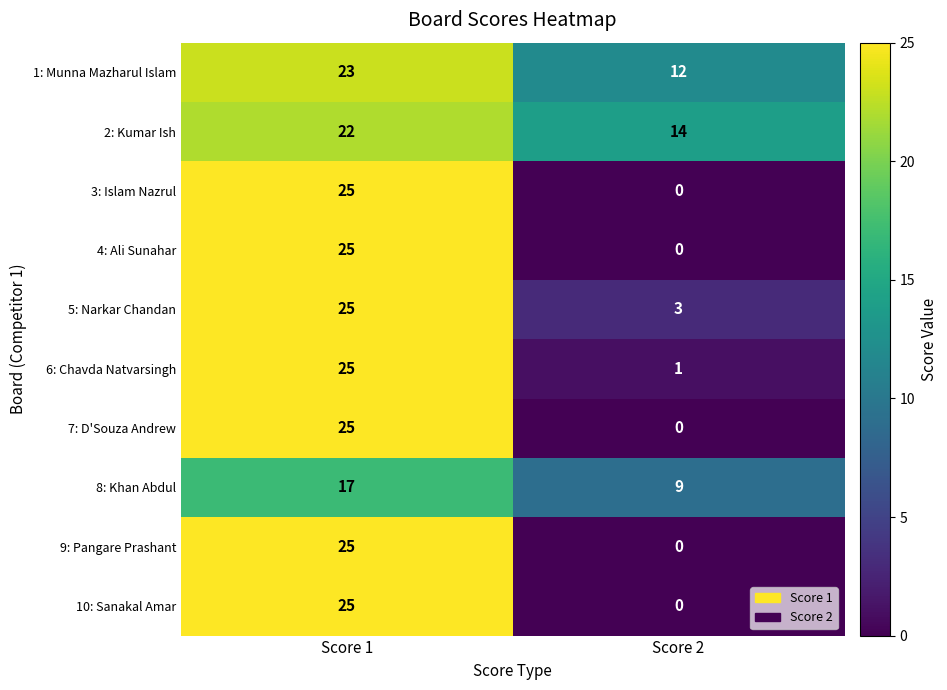

True or false: 1: Munna Mazharul Islam has a value of 6 at Score 2.

False